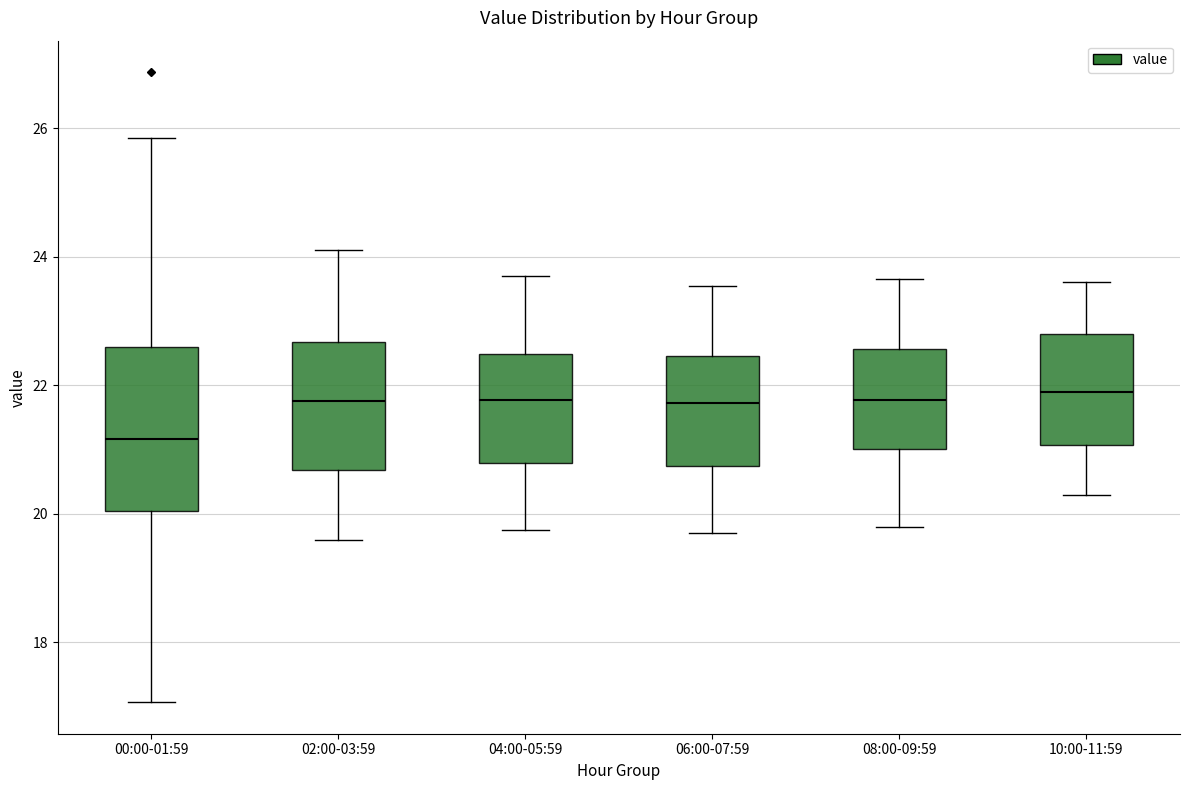

Reading left to right, transcribe this box plot: for each box, give where its median line is, the range the box spans, and where its two whiskers end, as read against the y-axis. The values are not printed on the chart, so give them approximately, as read against the axis.

00:00-01:59: median 21.2, box 20.0 to 22.6, whiskers 17.0 to 25.8
02:00-03:59: median 21.8, box 20.6 to 22.6, whiskers 19.6 to 24.2
04:00-05:59: median 21.8, box 20.8 to 22.4, whiskers 19.8 to 23.8
06:00-07:59: median 21.8, box 20.8 to 22.4, whiskers 19.8 to 23.6
08:00-09:59: median 21.8, box 21.0 to 22.6, whiskers 19.8 to 23.6
10:00-11:59: median 22.0, box 21.0 to 22.8, whiskers 20.4 to 23.6